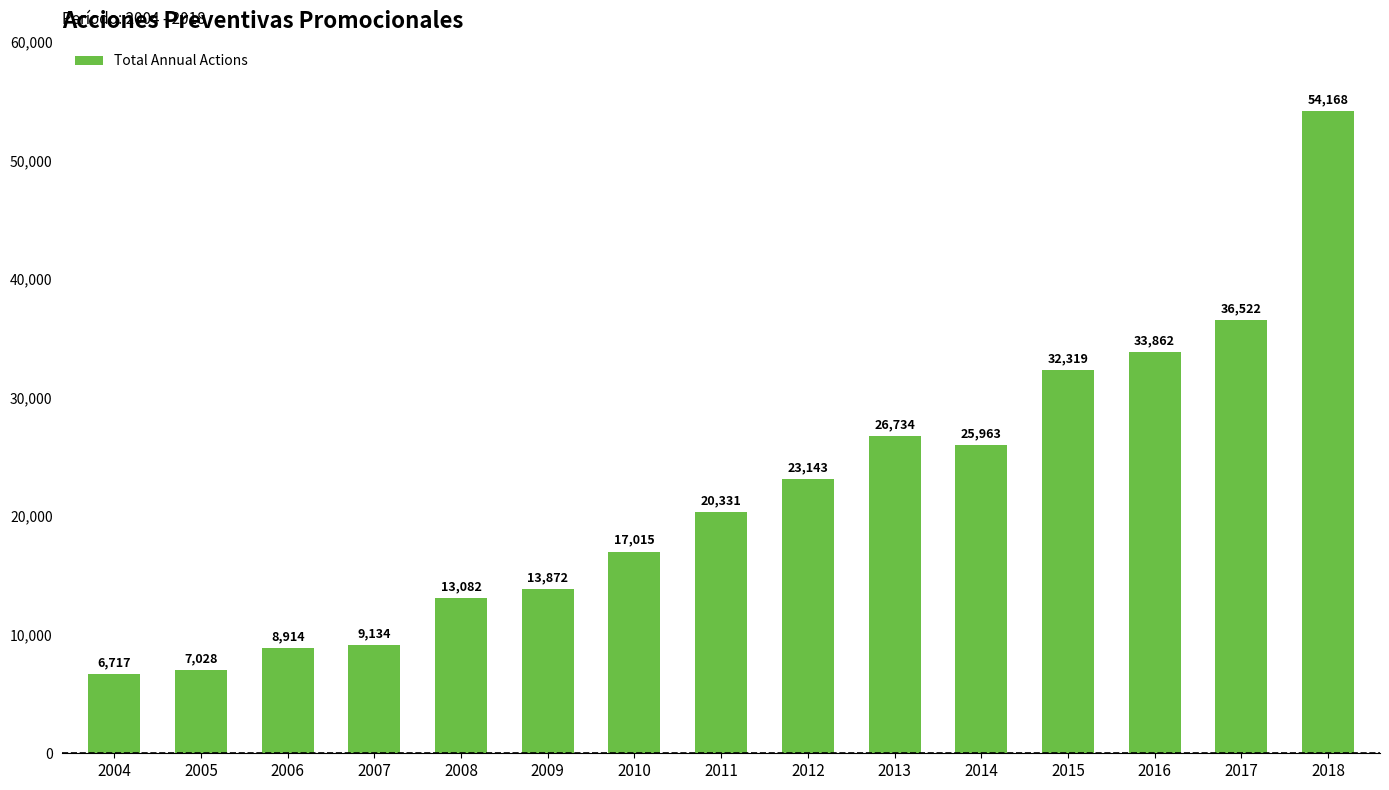

What is the ratio of the value at 2017 to the value at 2011?

1.8